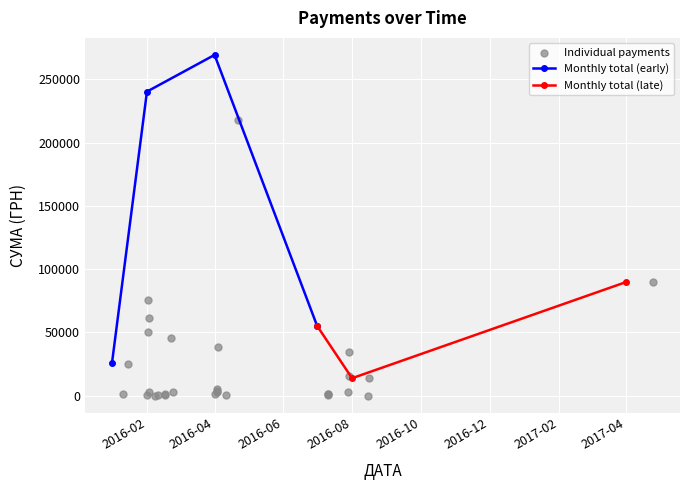

What is the highest value of the Monthly total (early) series?

269393.3